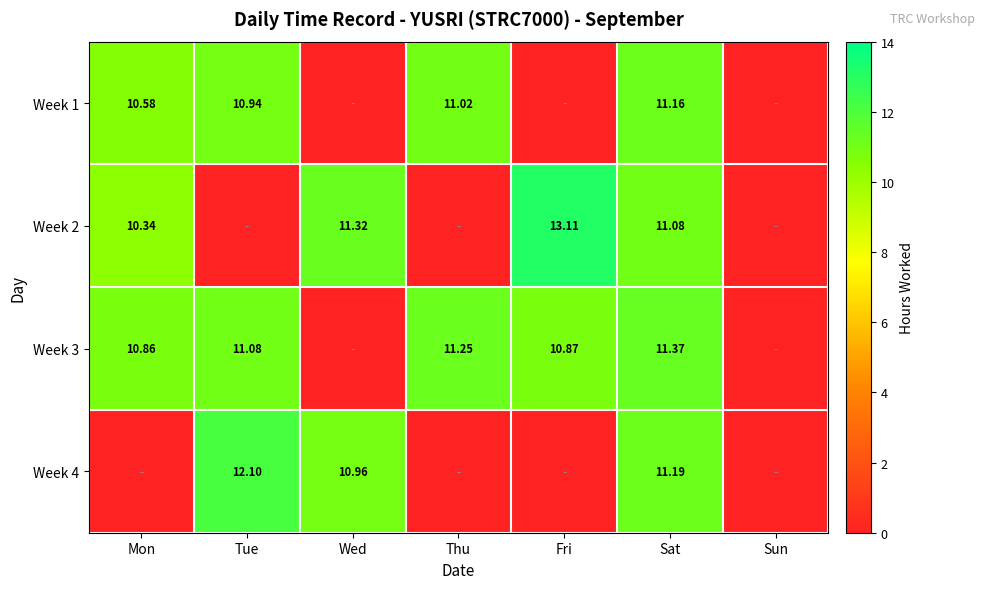

What is the spread (max minus min) of values at Tue?

12.1